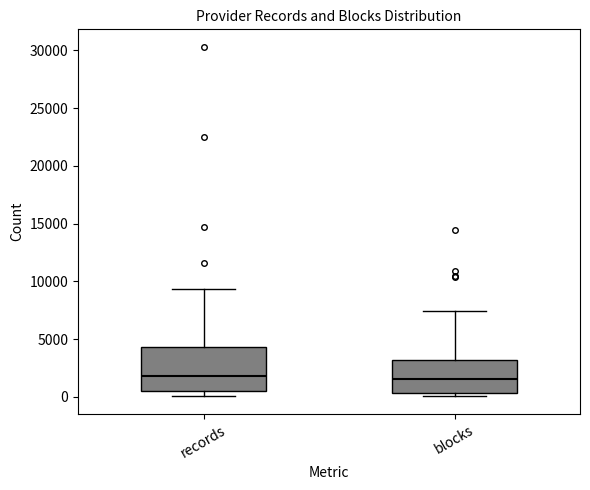

Reading left to right, transcribe this box plot: for each box, give where its median line is, the range the box spans, and where its two whiskers end, as read against the y-axis. The values are not printed on the chart, so give them approximately, as read against the axis.

records: median 2000, box 500 to 4500, whiskers 0 to 9500
blocks: median 1500, box 500 to 3000, whiskers 0 to 7500